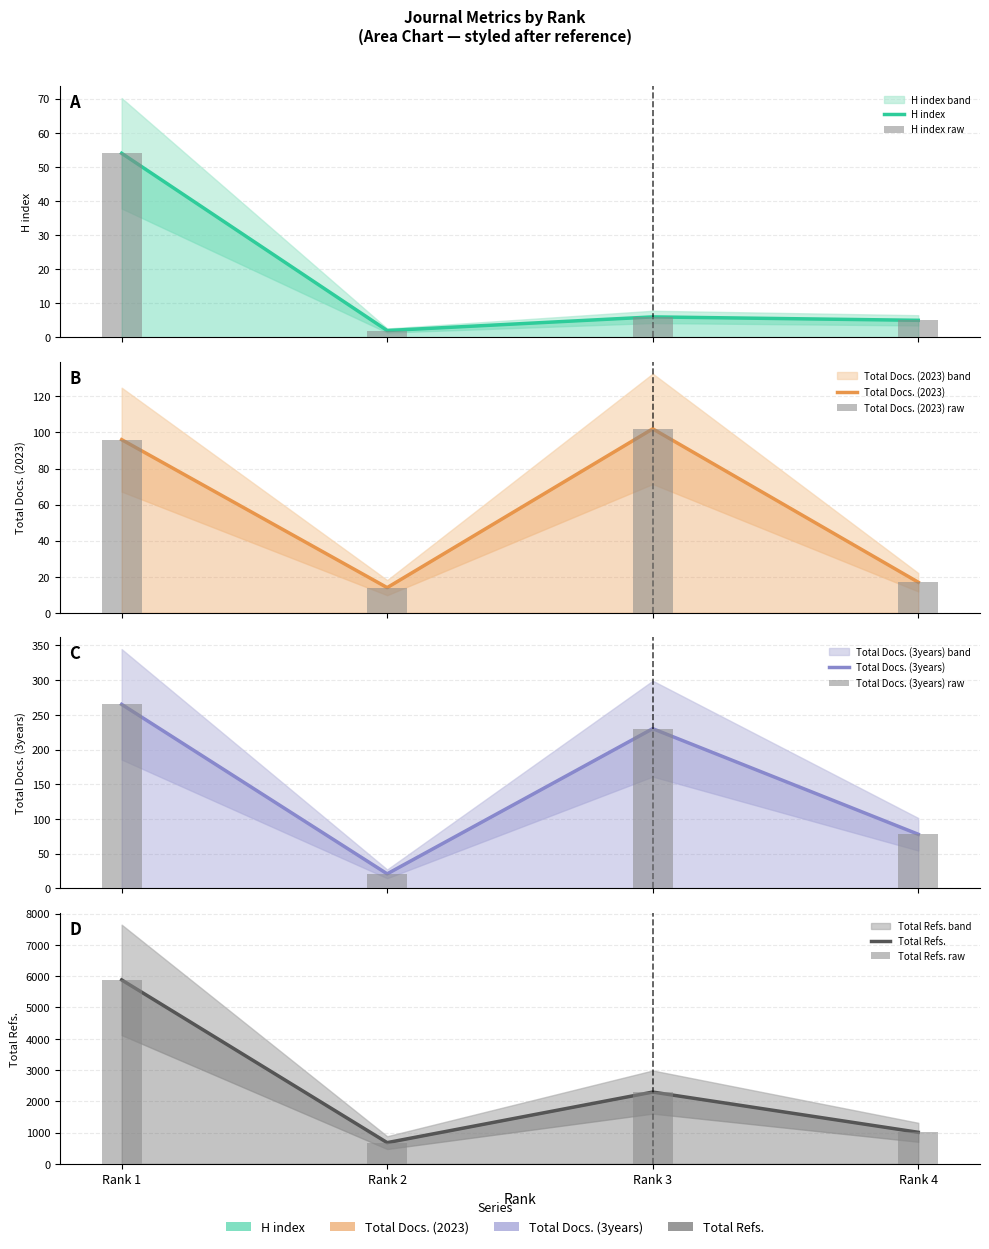

Between 3 and 2, which is larger?

3